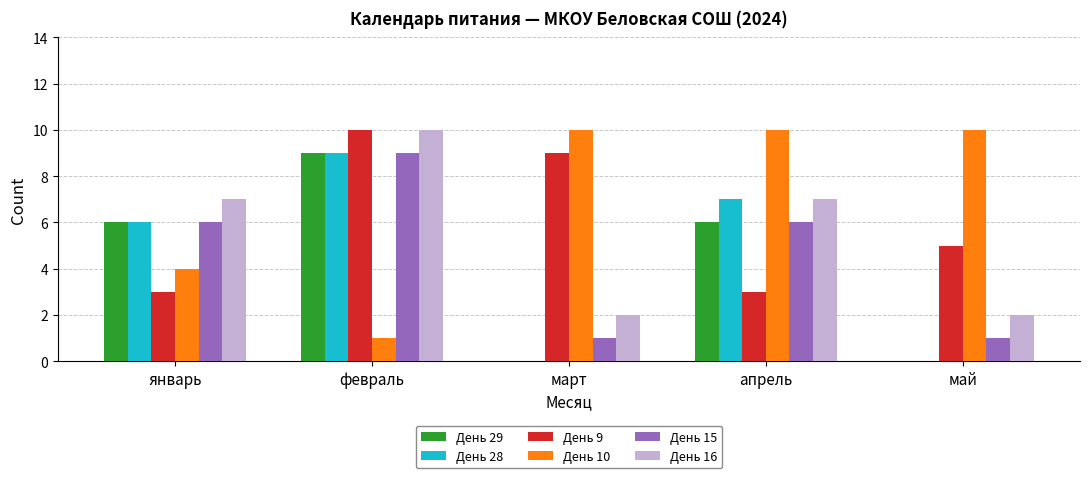

The value of День 9 at апрель is 3. True or false?

True